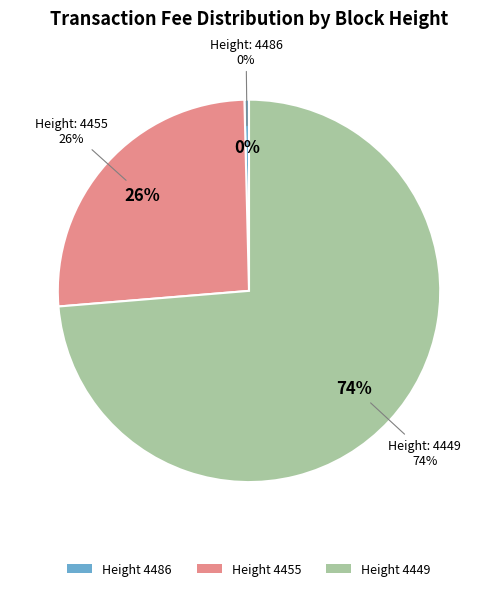

To the nearest percent, what is the difference between the largest and smallest slice percentages?

73%